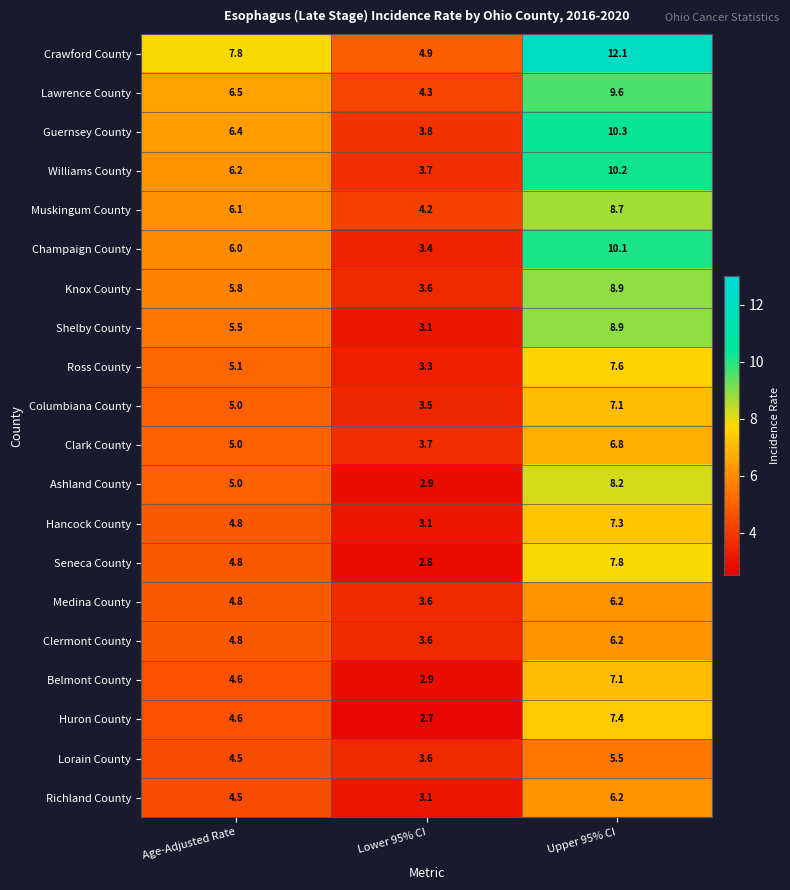

At which category does the chart reach its minimum across all series?

Lower 95% CI